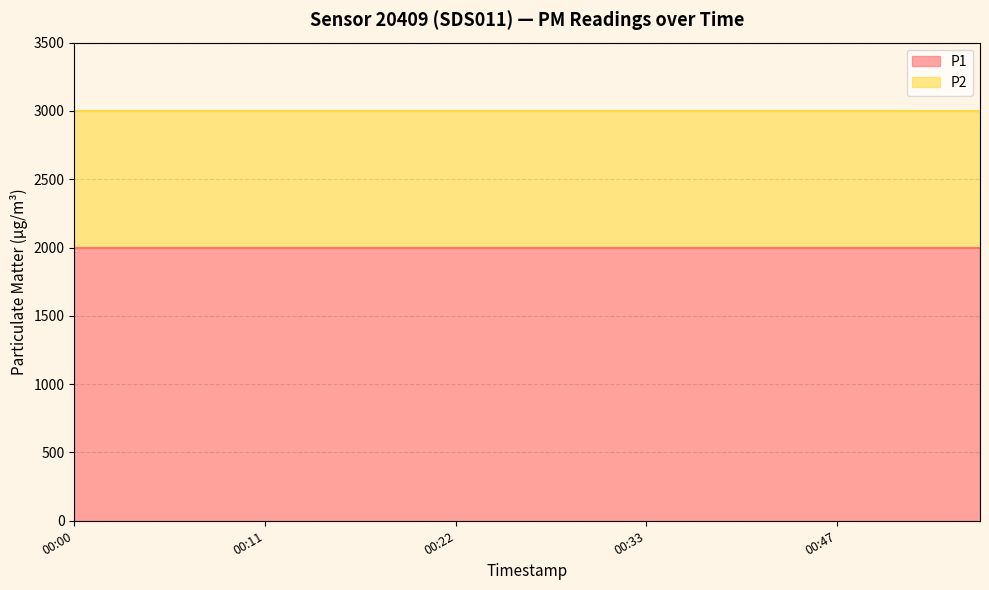

Reading left to right, transcribe all the data shown in this chart.

P1: 1999.9	1999.9	1999.9	1999.9	1999.9	1999.9	1999.9	1999.9	1999.9	1999.9	1999.9	1999.9	1999.9	1999.9	1999.9	1999.9	1999.9	1999.9	1999.9	1999.9
P2: 999.9	999.9	999.9	999.9	999.9	999.9	999.9	999.9	999.9	999.9	999.9	999.9	999.9	999.9	999.9	999.9	999.9	999.9	999.9	999.9